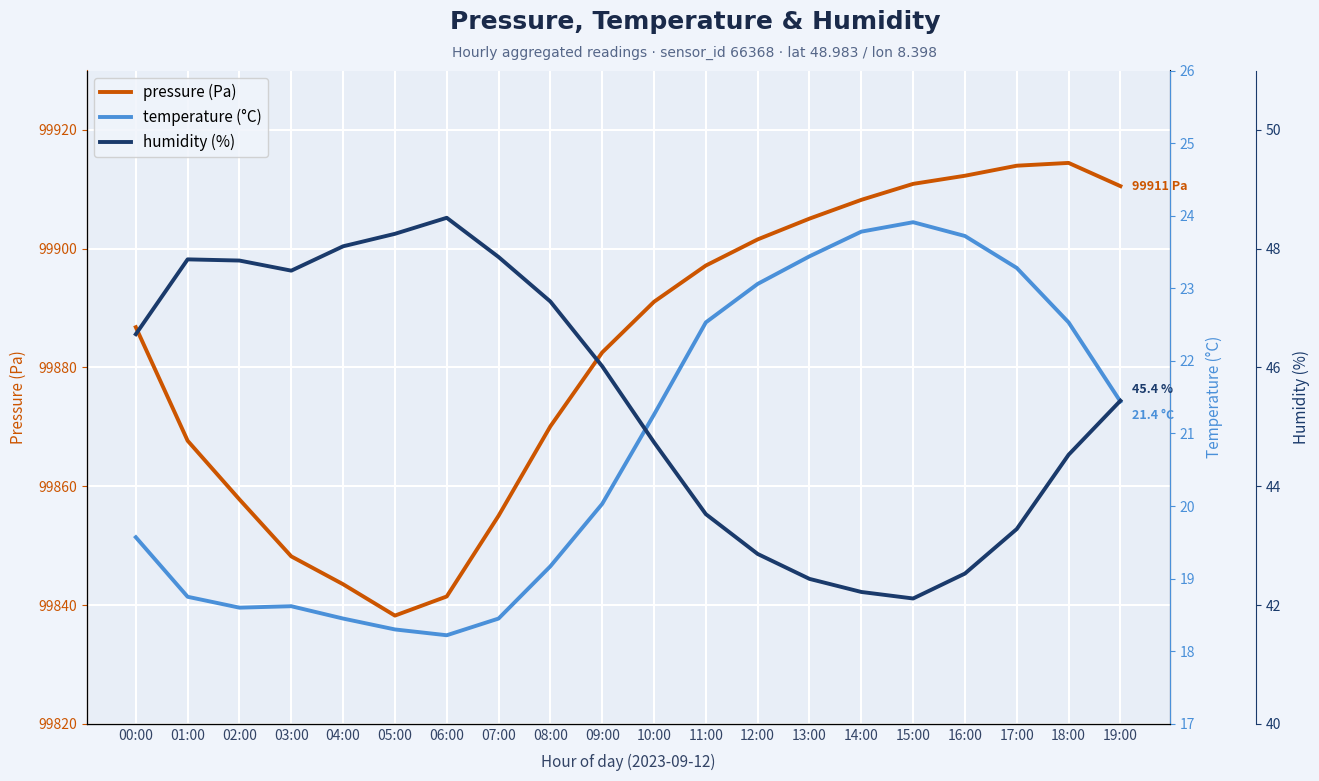

Does the chart display data point markers on the line(s)?

No